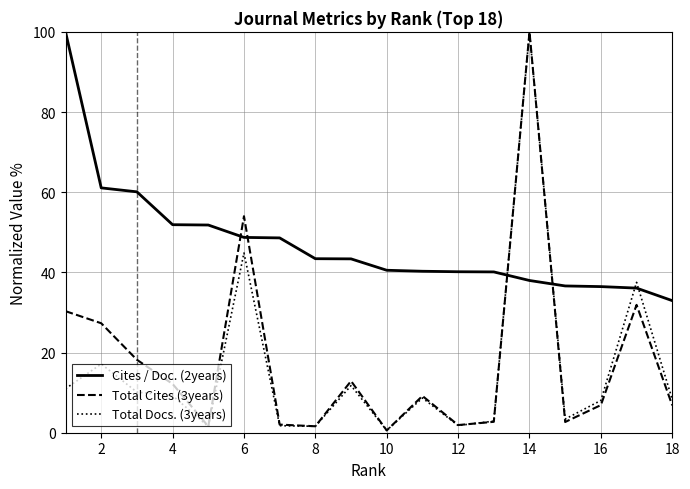

What is the maximum value for Cites / Doc. (2years)?

100.0